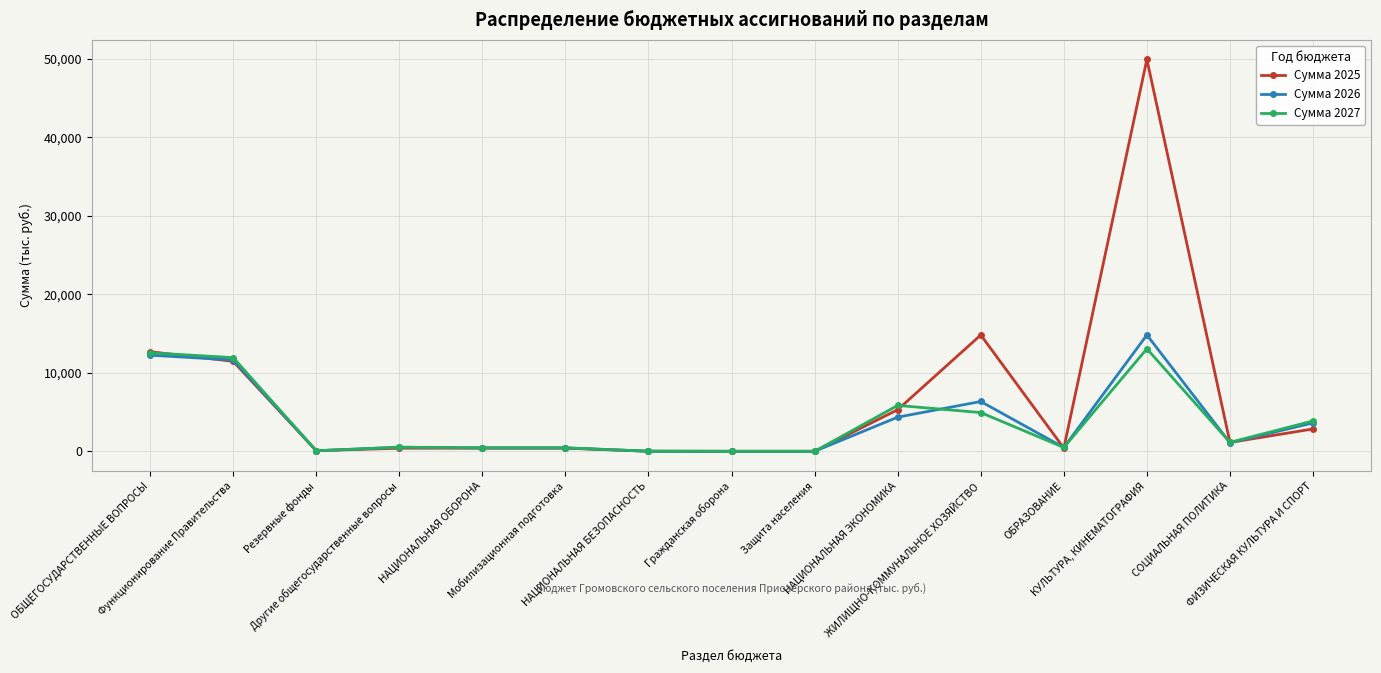

How many lines are shown in the chart?

3